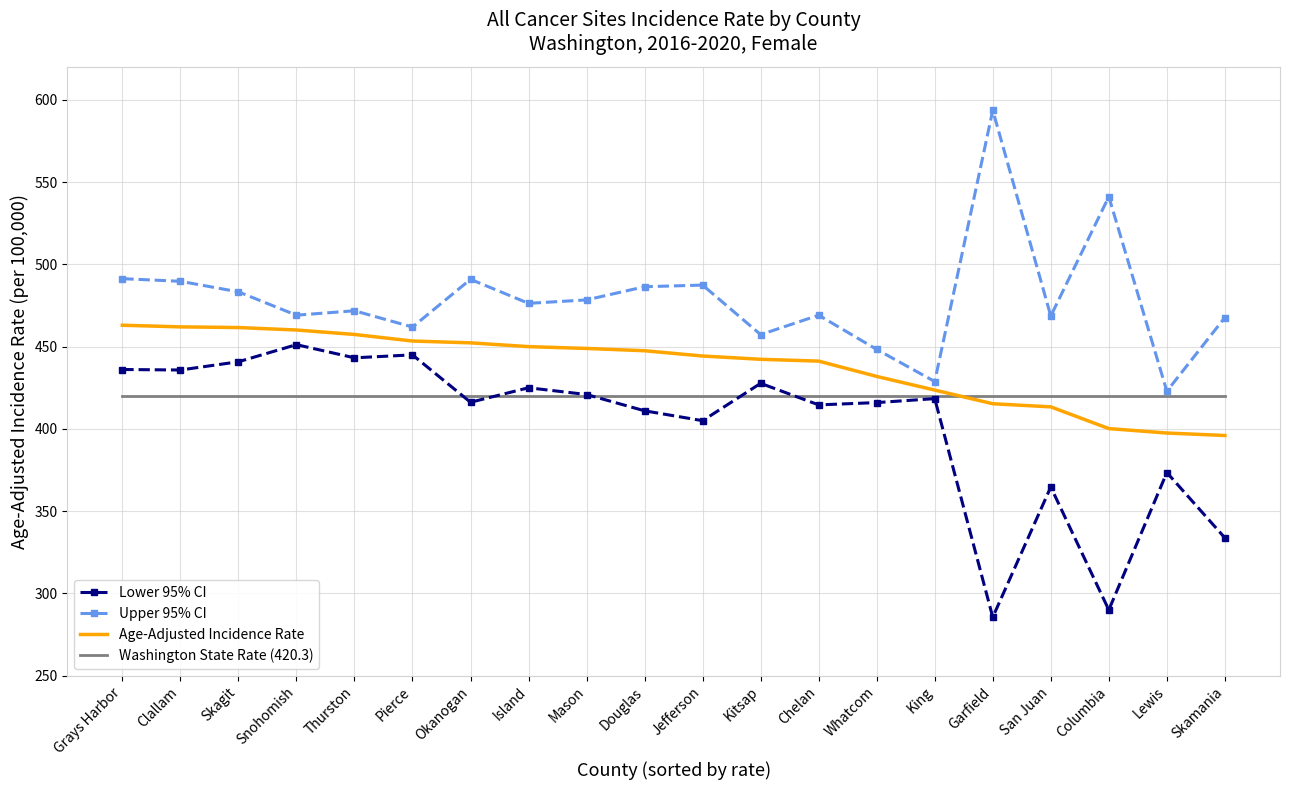

List the series in order of their overall mean, lowest first.

Lower 95% CI, Washington State Rate (420.3), Age-Adjusted Incidence Rate, Upper 95% CI